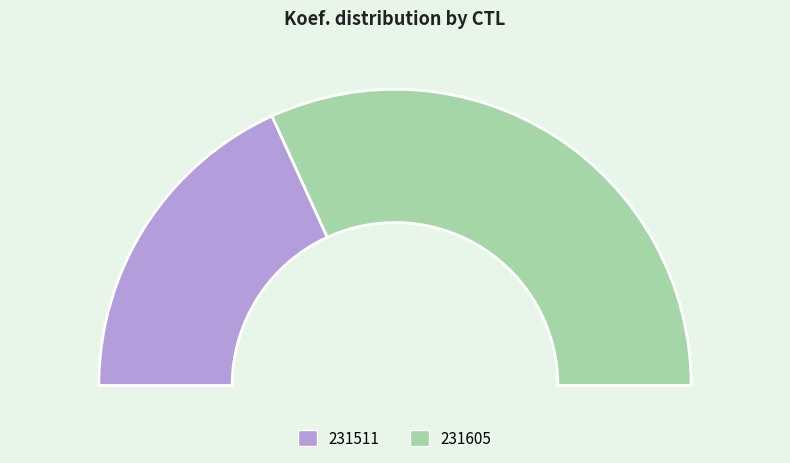

What is the largest slice in the pie chart?

231605